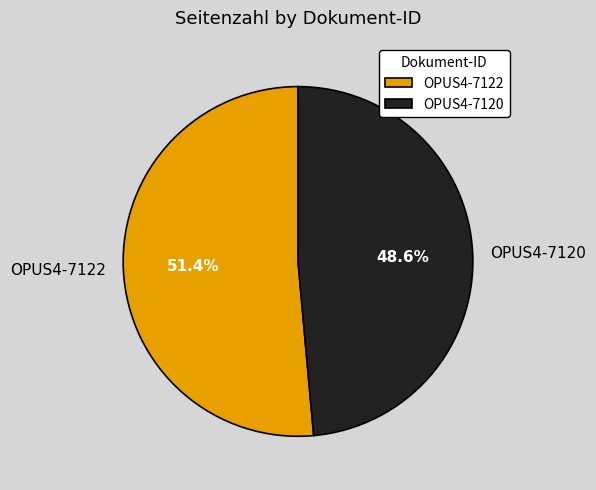

To the nearest percent, what is the difference between the OPUS4-7122 and OPUS4-7120 slice percentages?

3%